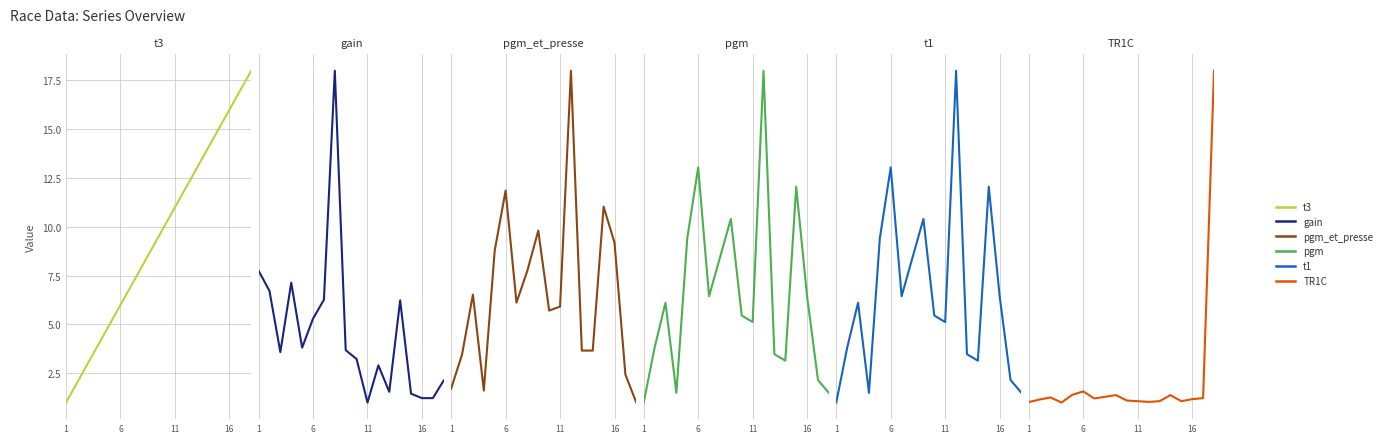

Is it true that TR1C equals 37.7 at 13?

False